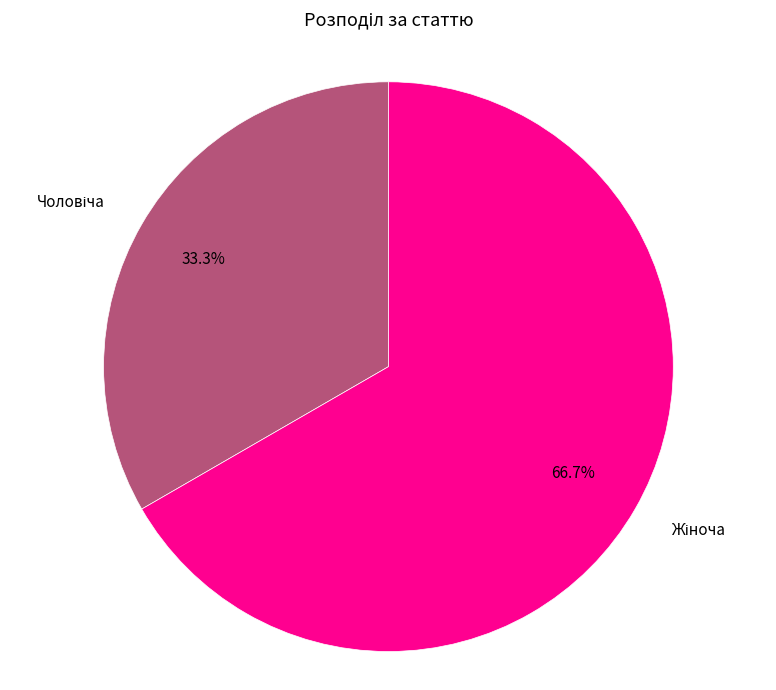

Does any single category account for the majority?

Yes